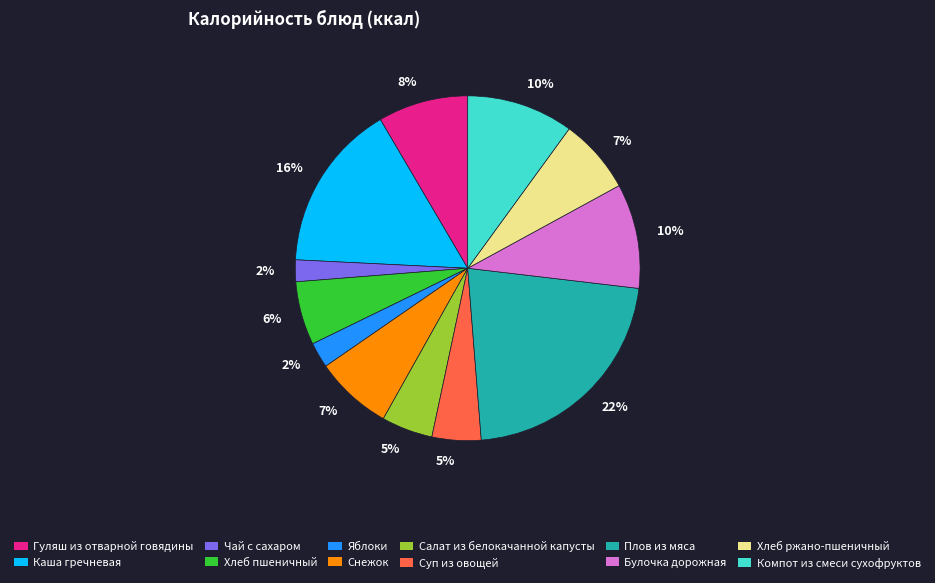

How many slices are in this pie chart?

12